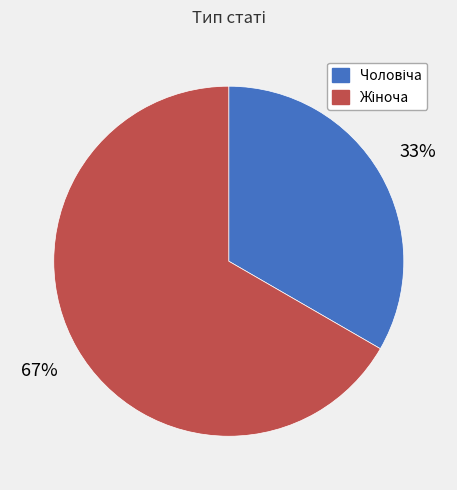

How many segments does this pie chart have?

2